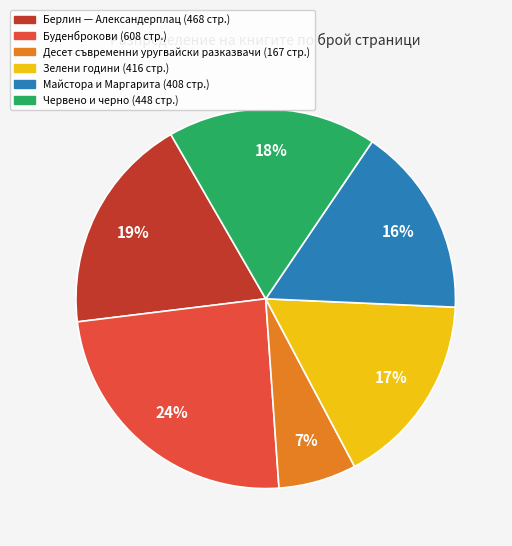

Between Майстора и Маргарита and Берлин — Александерплац, which is larger?

Берлин — Александерплац